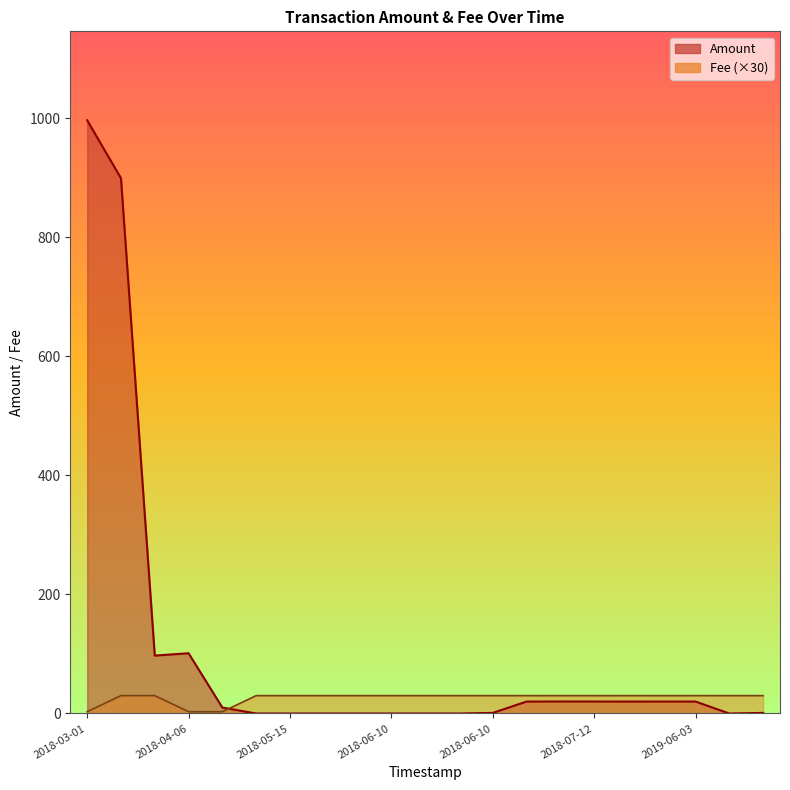

What are all the series names shown in the legend?

Amount, Fee